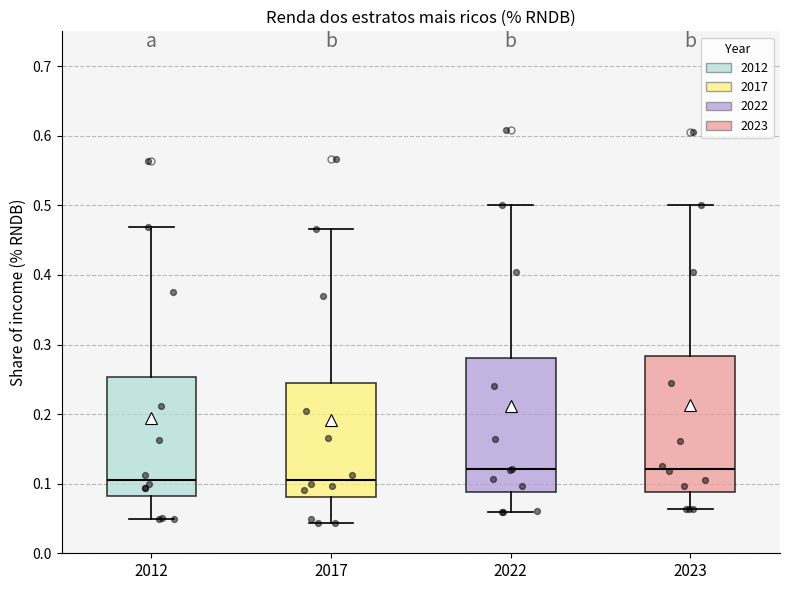

Reading left to right, transcribe this box plot: for each box, give where its median line is, the range the box spans, and where its two whiskers end, as read against the y-axis. The values are not printed on the chart, so give them approximately, as read against the axis.

2012: median 0.11, box 0.08 to 0.25, whiskers 0.05 to 0.47
2017: median 0.11, box 0.08 to 0.25, whiskers 0.04 to 0.47
2022: median 0.12, box 0.09 to 0.28, whiskers 0.06 to 0.50
2023: median 0.12, box 0.09 to 0.28, whiskers 0.06 to 0.50